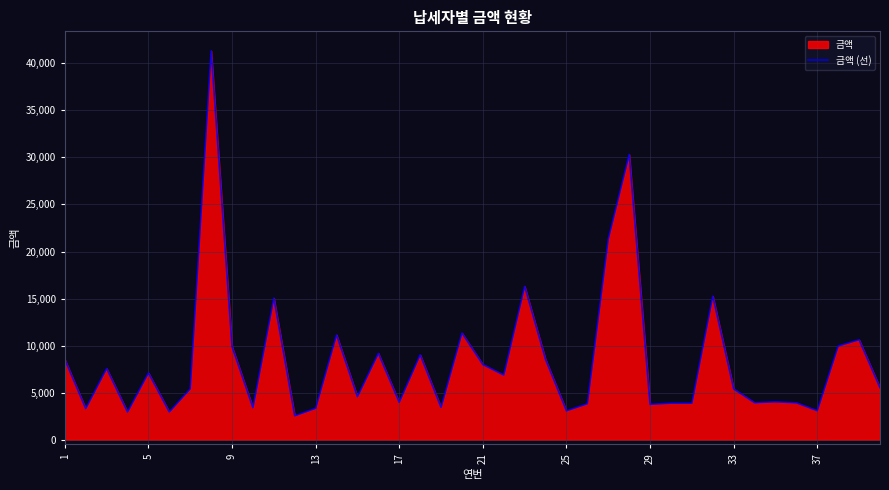

What is the minimum value shown in the chart?

2540